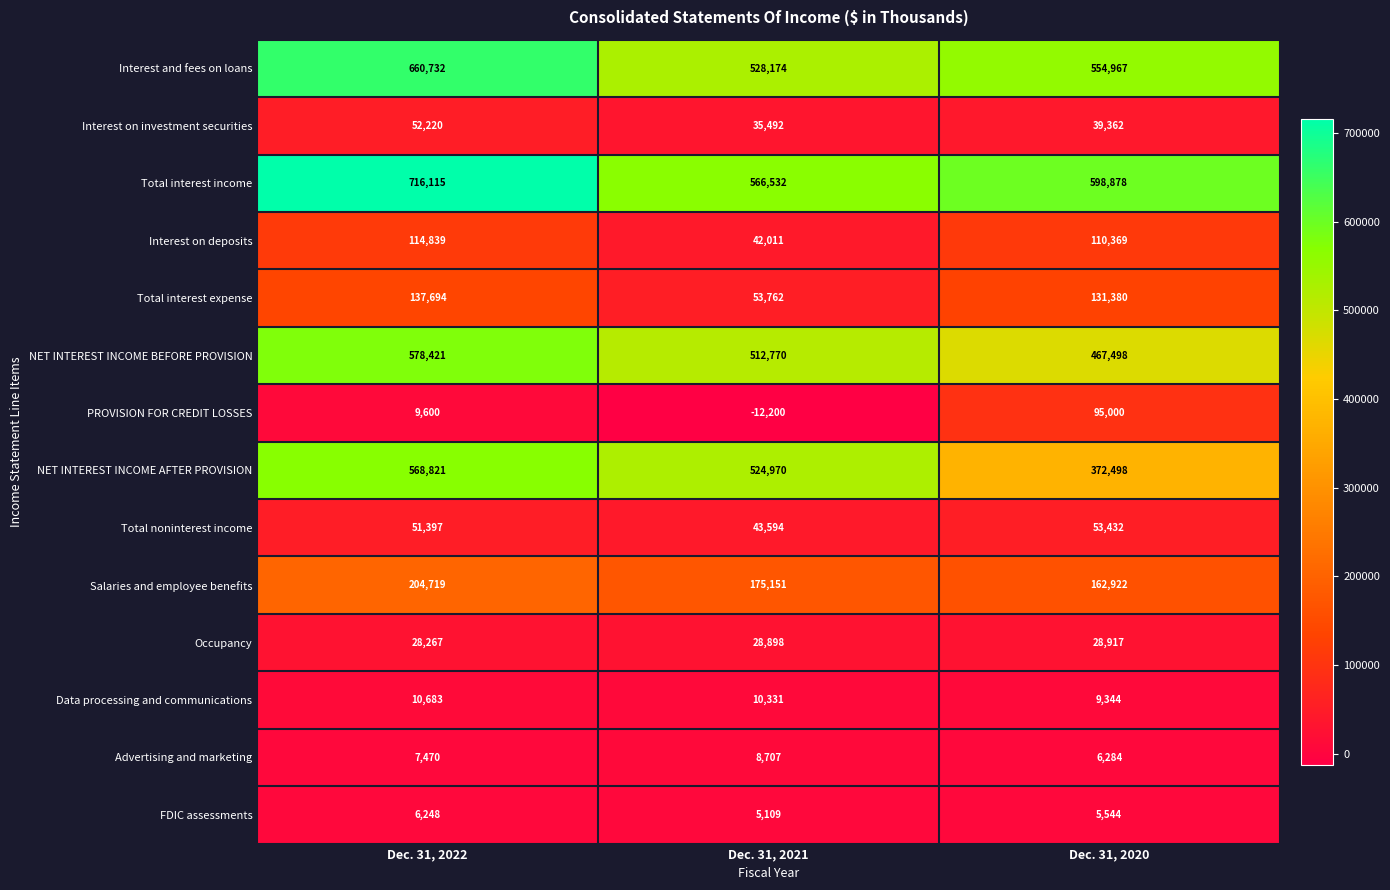

What is the spread (max minus min) of values at Dec. 31, 2022?

709867